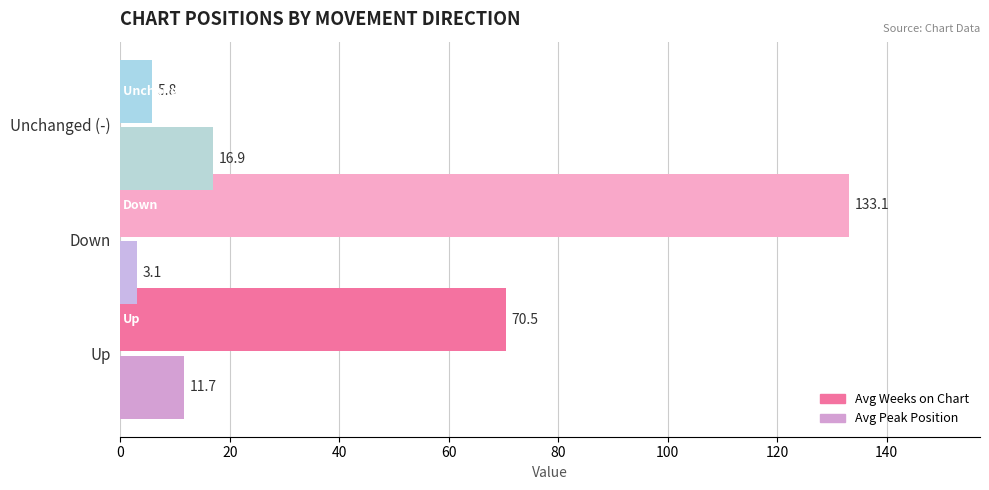

What is the maximum value shown in the chart?

133.1